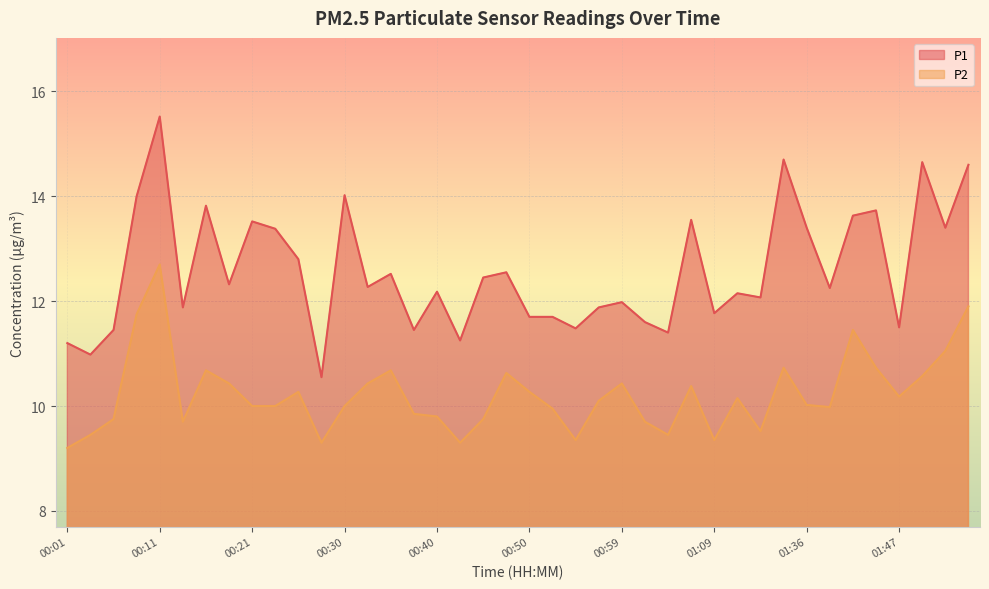

Reading left to right, what are all the values shown in this chart?

P1: 11.2	11.0	11.4	14.0	15.5	11.9	13.8	12.3	13.5	13.4	12.8	10.6	14.0	12.3	12.5	11.4	12.2	11.2	12.4	12.6	11.7	11.7	11.5	11.9	12.0	11.6	11.4	13.6	11.8	12.2	12.1	14.7	13.4	12.2	13.6	13.7	11.5	14.7	13.4	14.6
P2: 9.2	9.4	9.8	11.8	12.7	9.7	10.7	10.4	10.0	10.0	10.3	9.3	10.0	10.4	10.7	9.8	9.8	9.3	9.8	10.6	10.3	9.9	9.3	10.1	10.4	9.7	9.4	10.4	9.3	10.2	9.5	10.7	10.0	10.0	11.4	10.7	10.2	10.6	11.1	11.9